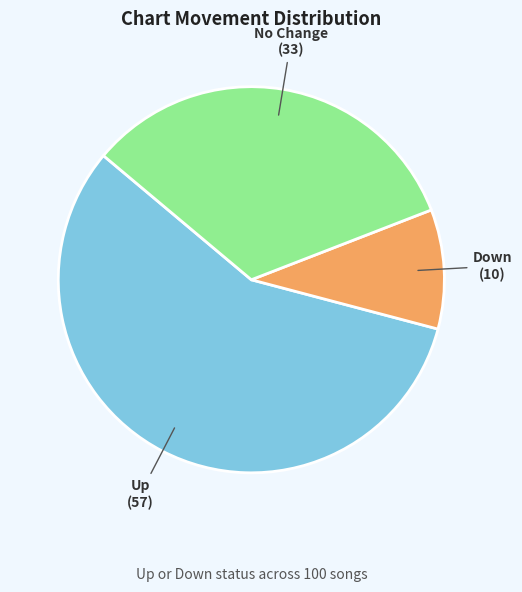

Does any single category account for the majority?

Yes